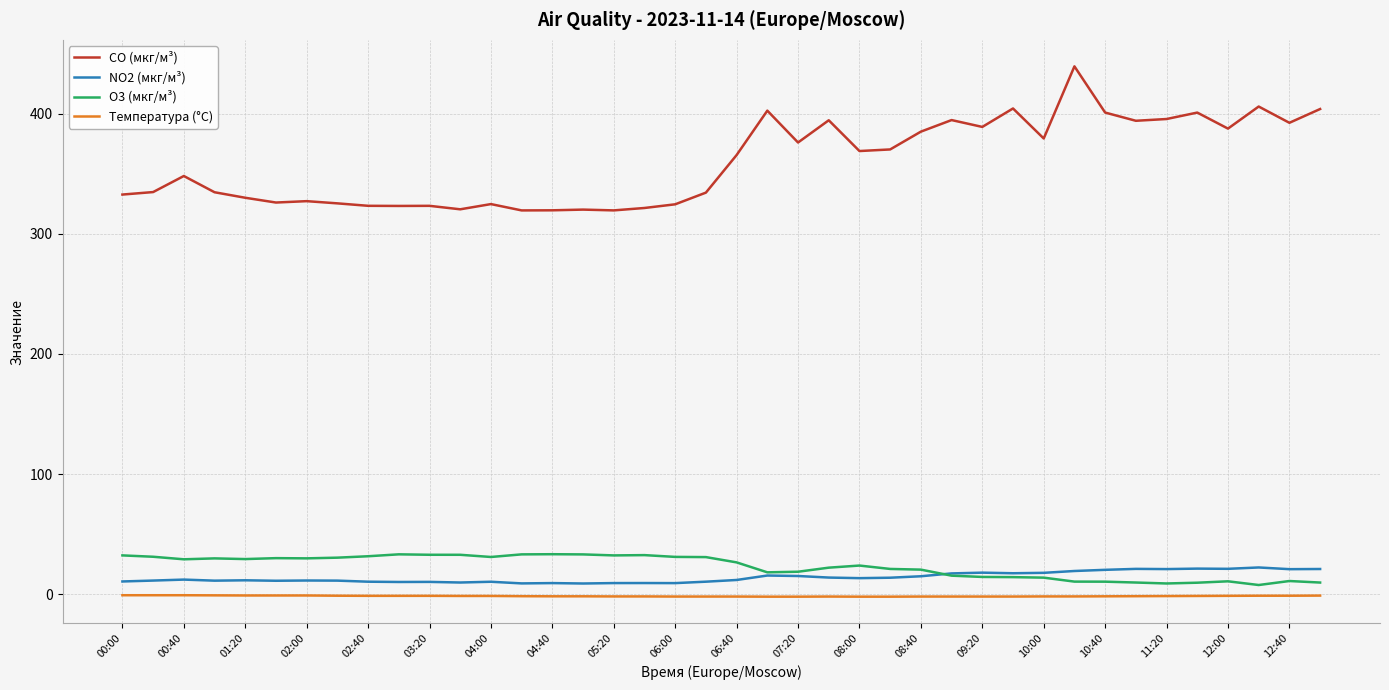

Which series has the largest total across all categories?

CO (мкг/м³)